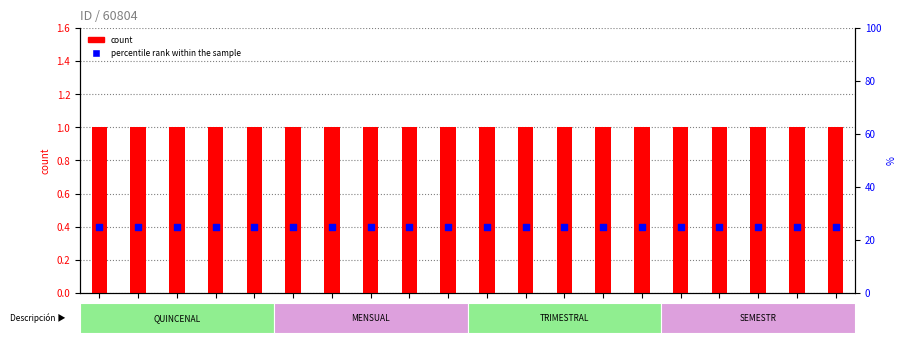

At which category is the sum across all series the highest?

1